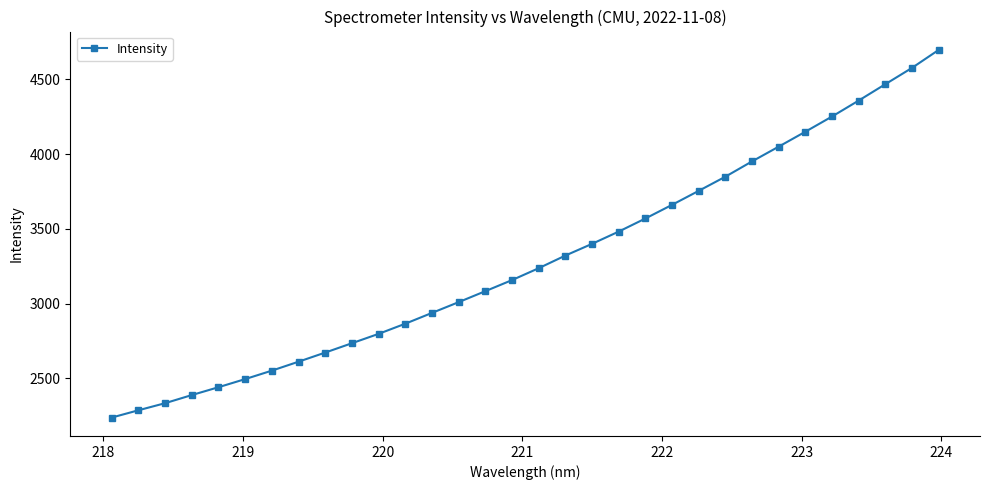

What is the smallest value displayed?

2236.6